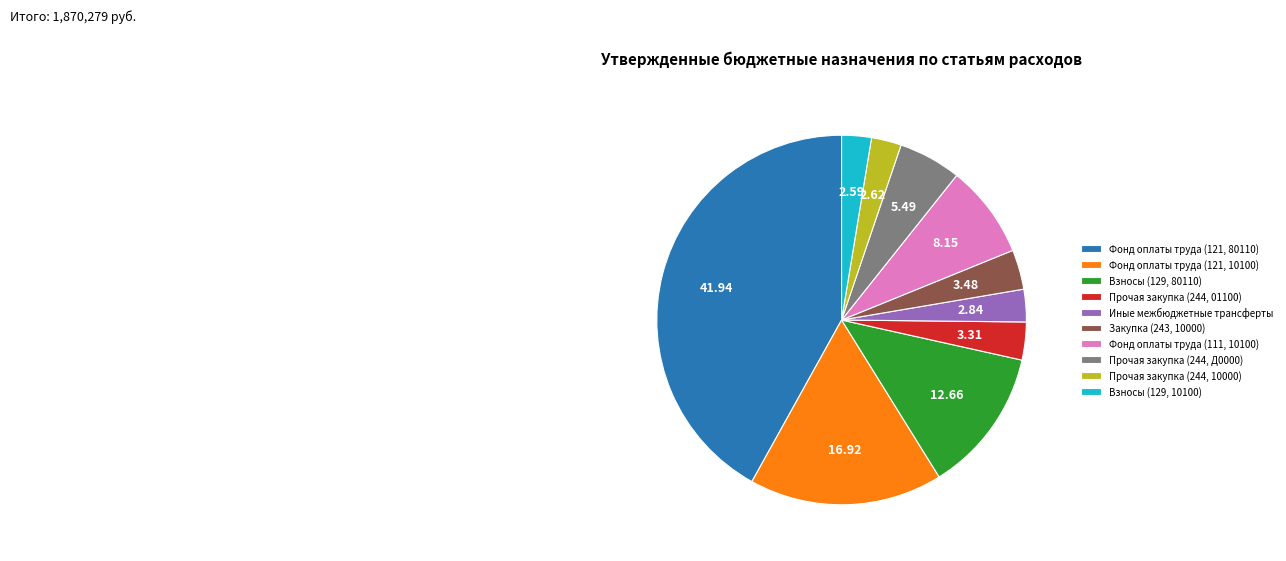

Do Прочая закупка (244, 01100) and Прочая закупка (244, 10000) together represent more than half of the pie?

No